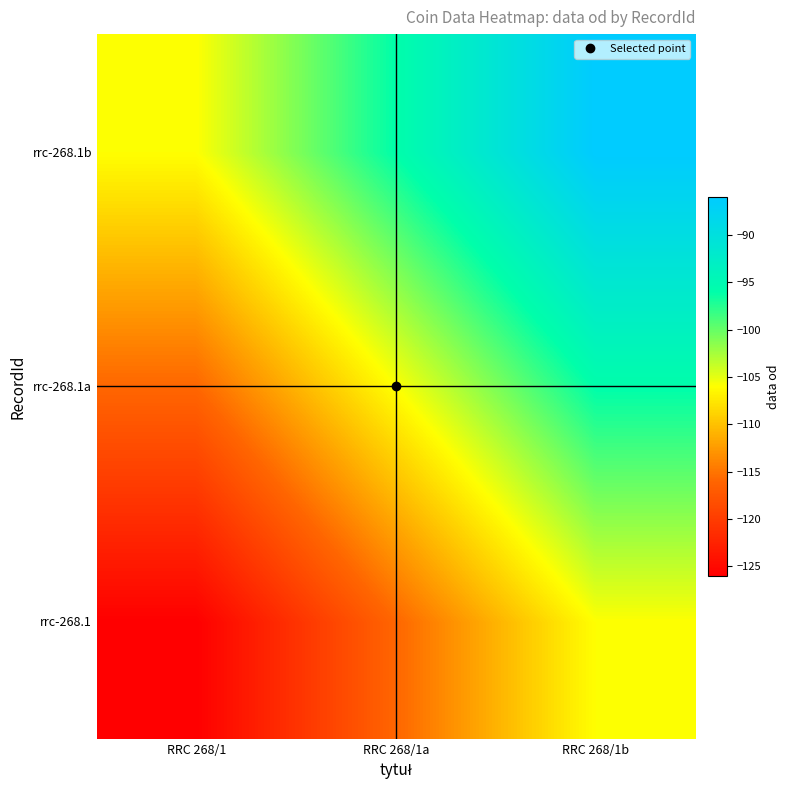

Between RRC 268/1b and RRC 268/1a, which is larger?

RRC 268/1b